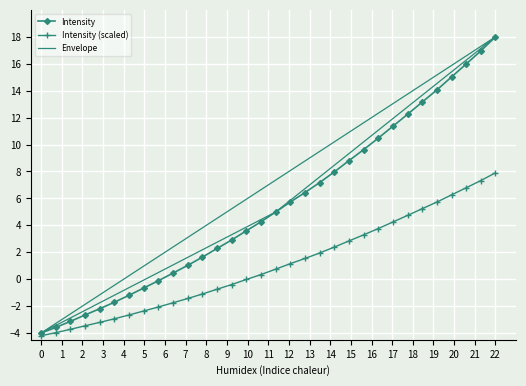

What is the maximum value for Intensity?

18.0